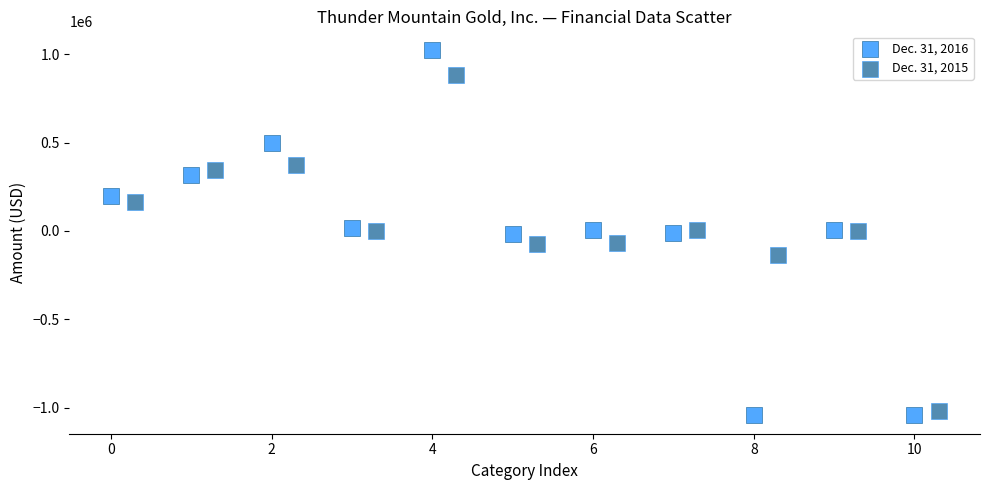

Which series has the largest Y range (max minus min)?

Dec. 31, 2016